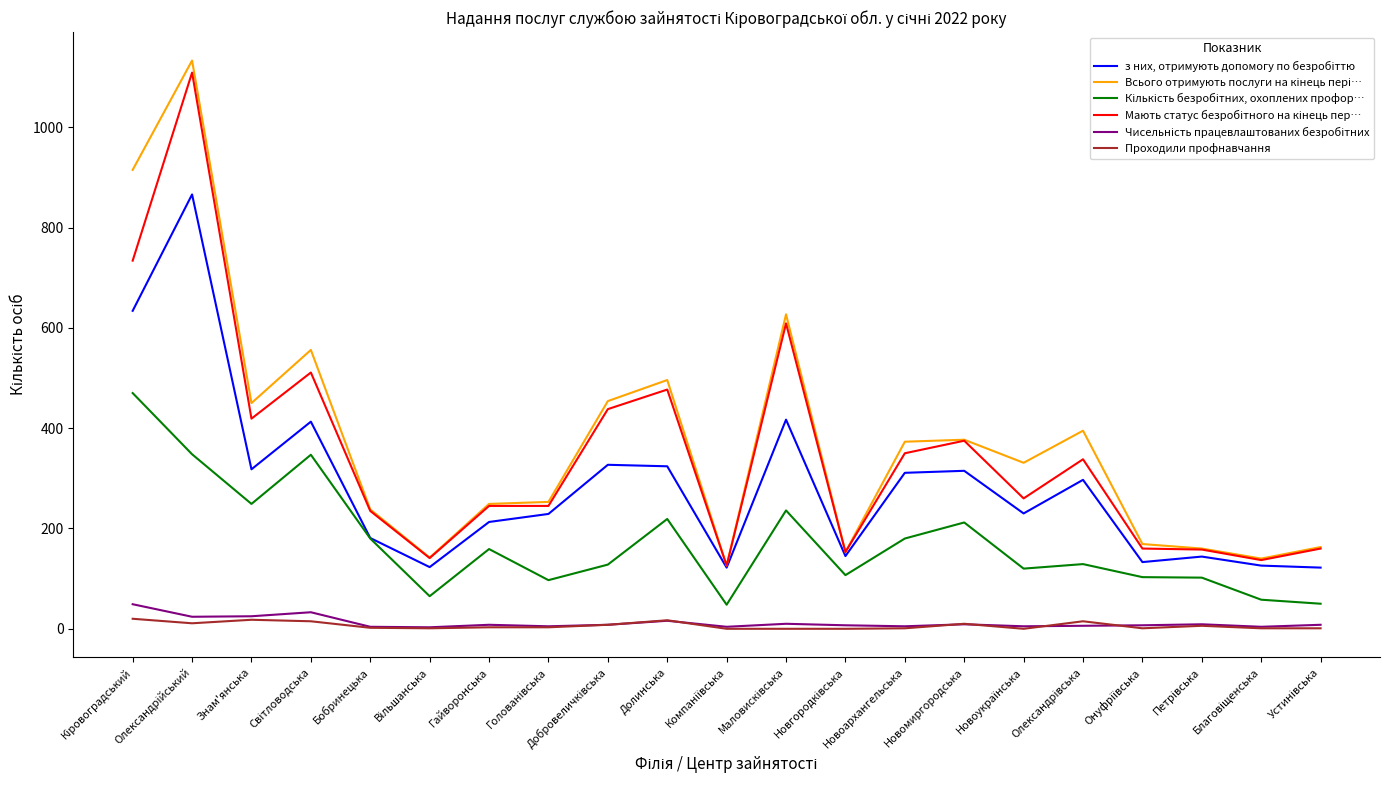

How many lines are shown in the chart?

6